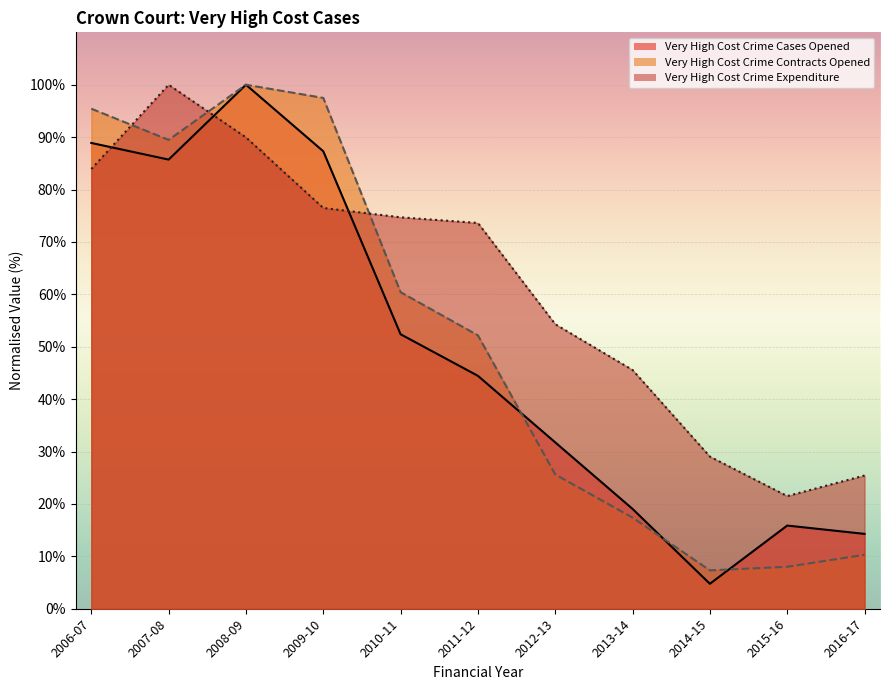

Which category has the lowest value across all series?

2014-15